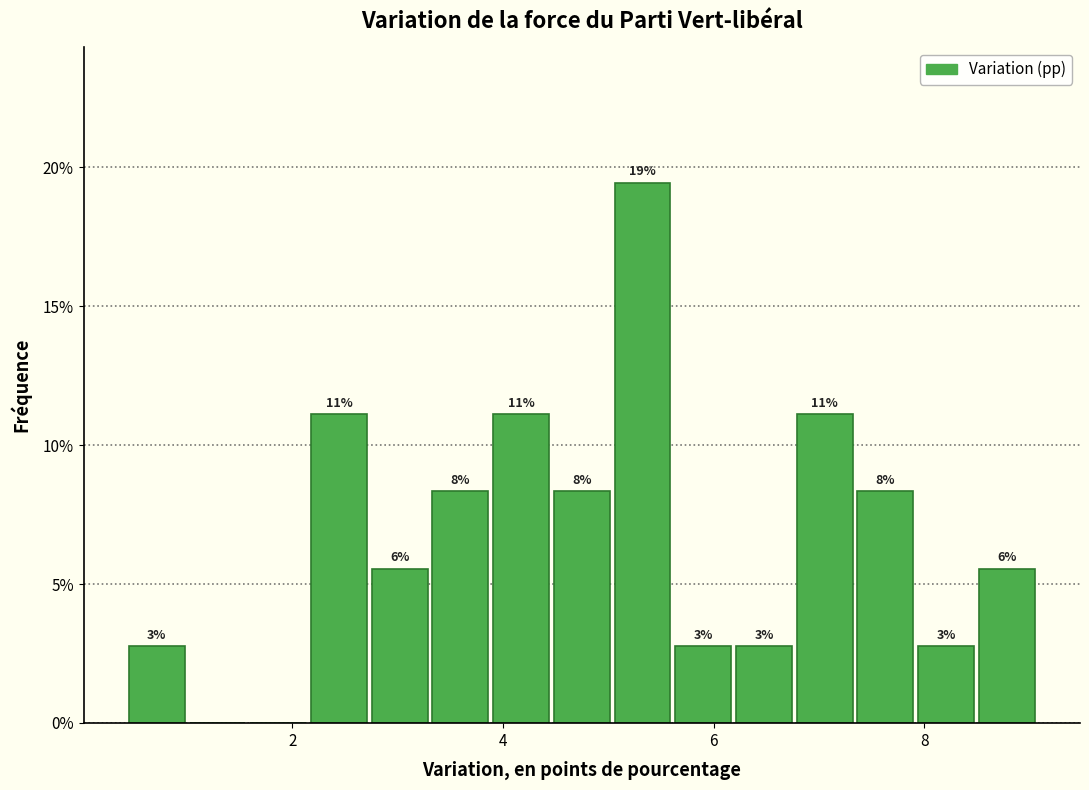

Read against the x-axis, roughly where is the centre of the tallest bar?

5.4